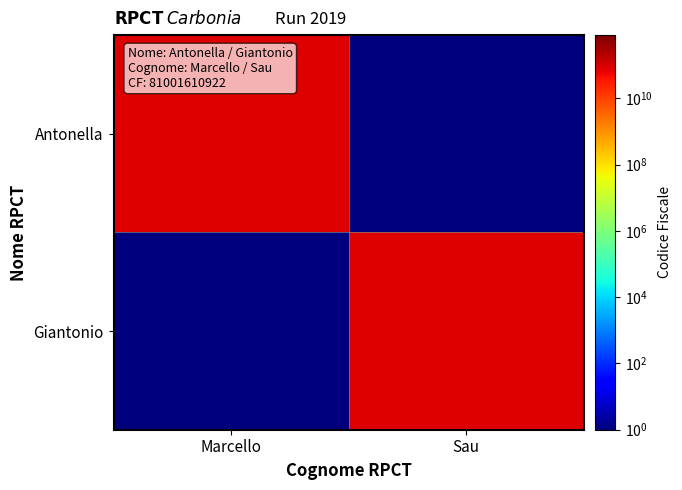

Which category has the highest value across all series?

Marcello